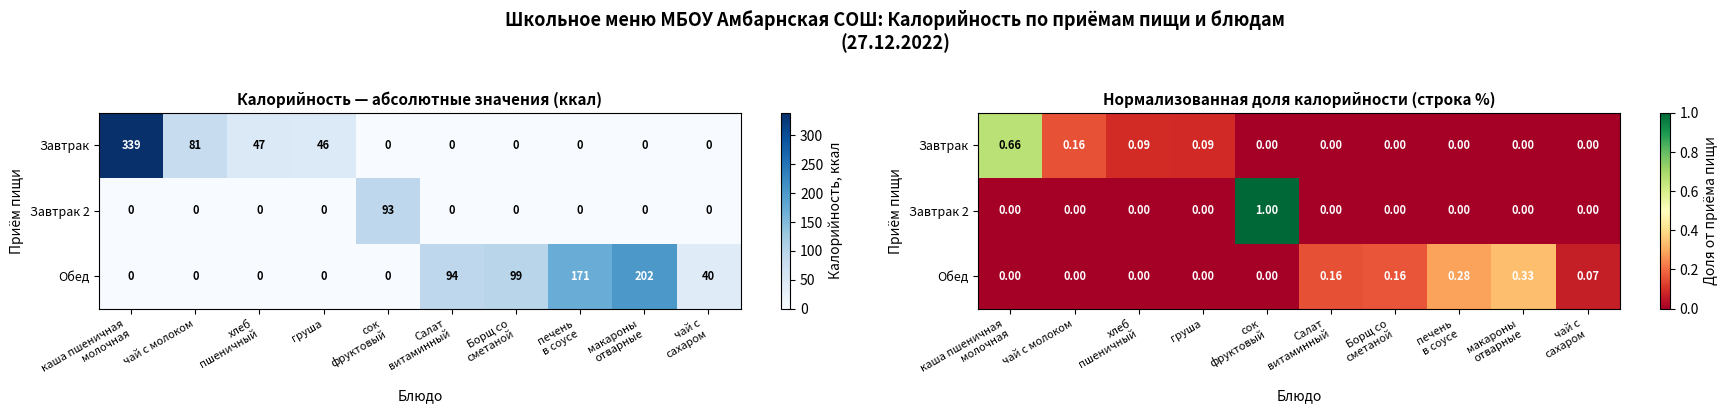

The Завтрак 2 series shows 0.0 at Борщ со сметаной. True or false?

True